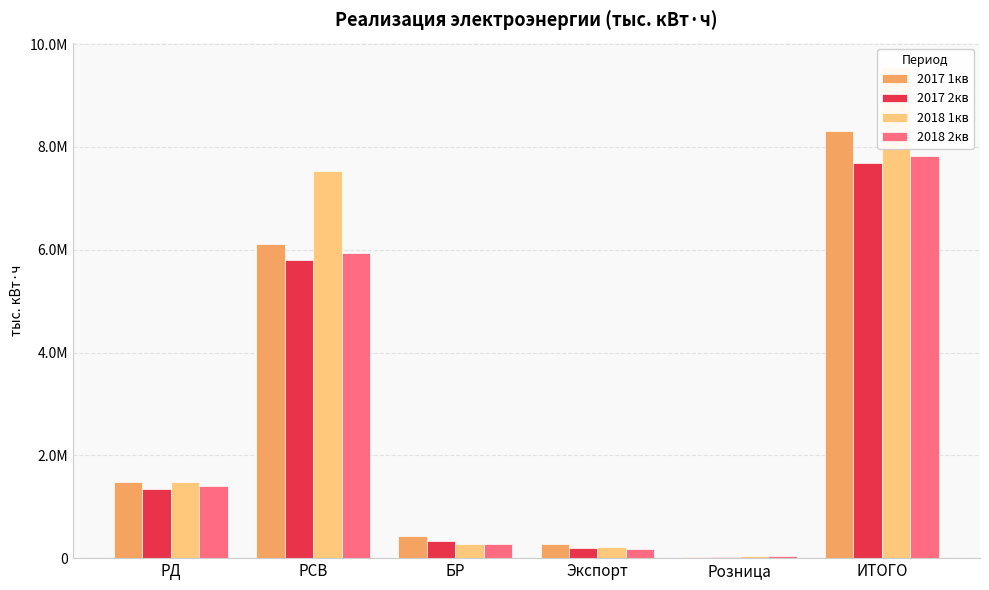

The 2018 2кв series shows 467662.1 at БР. True or false?

False